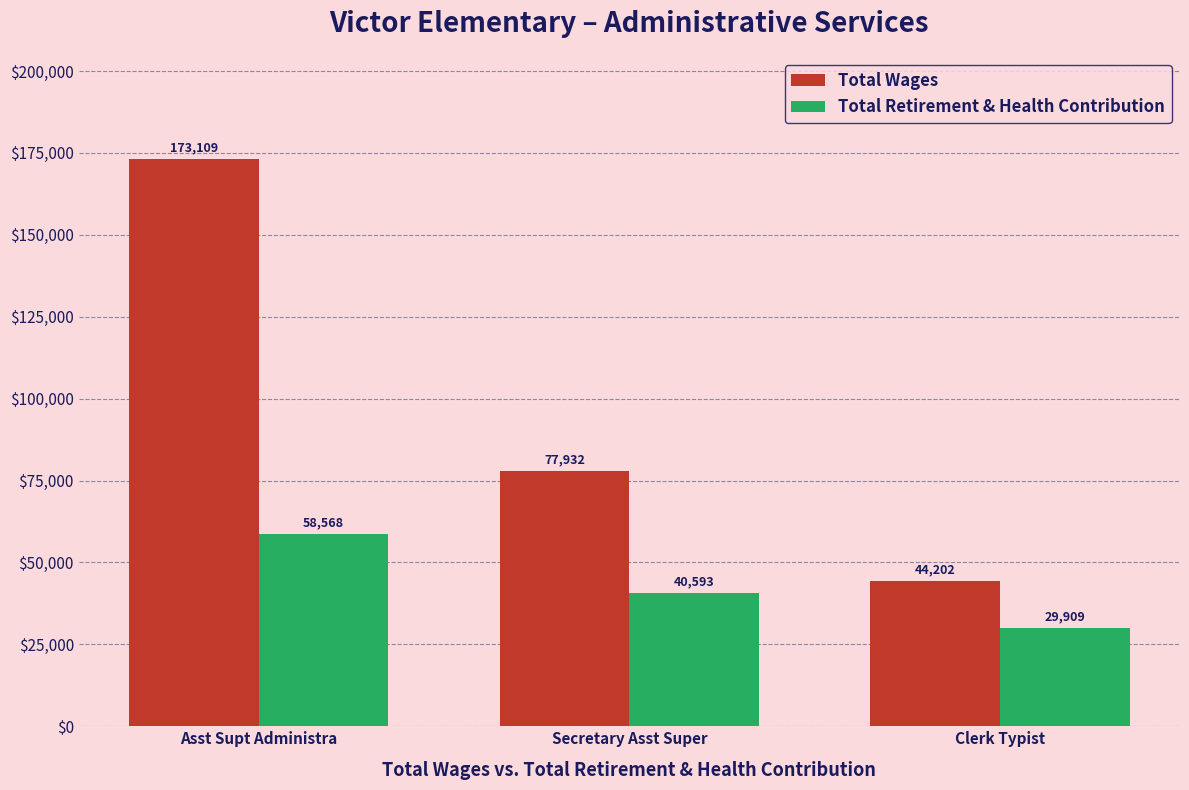

Where is Total Retirement & Health Contribution nearest to the value 44238?

Secretary Asst Super